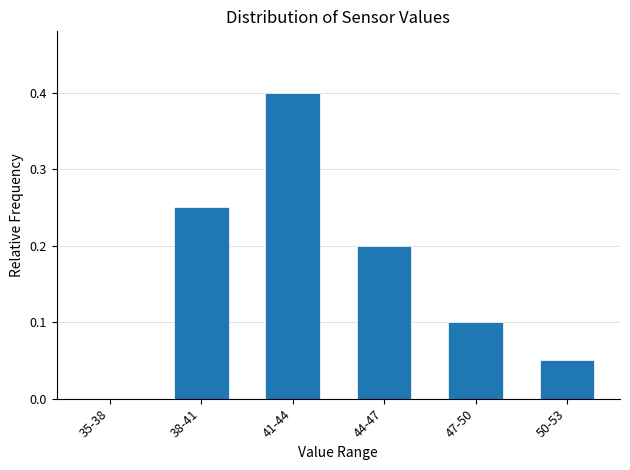

What is the sum of the values at 38-41 and 41-44?

0.7